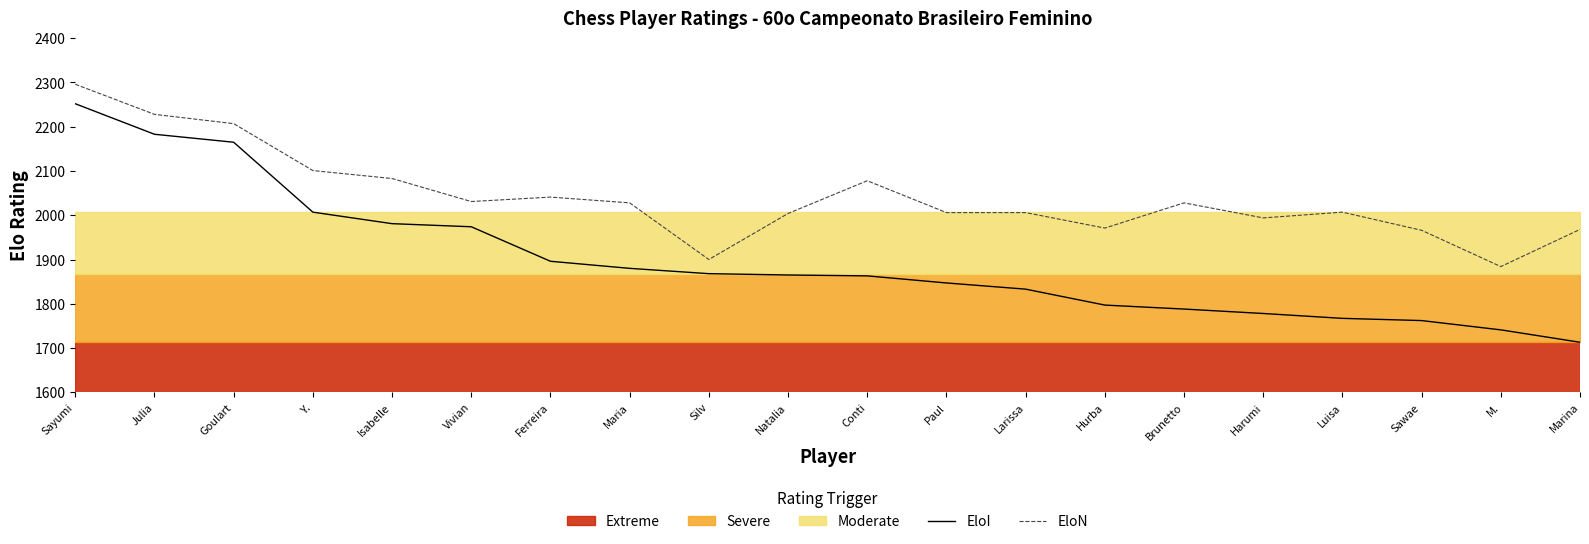

What position from the right is Marina?

1